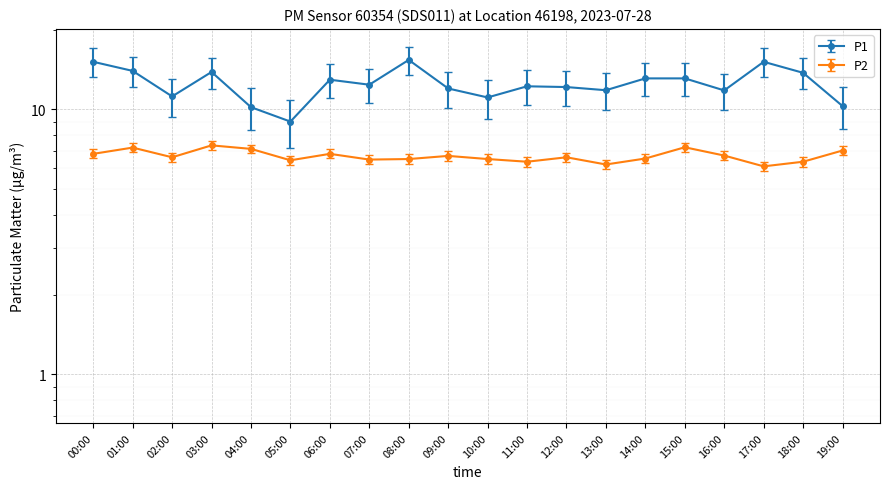

Which category has the lowest value in the P2 series?

17:00